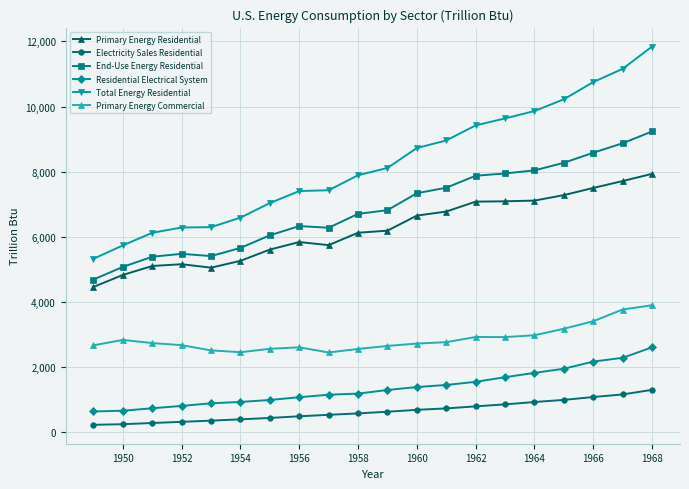

How many lines are shown in the chart?

6